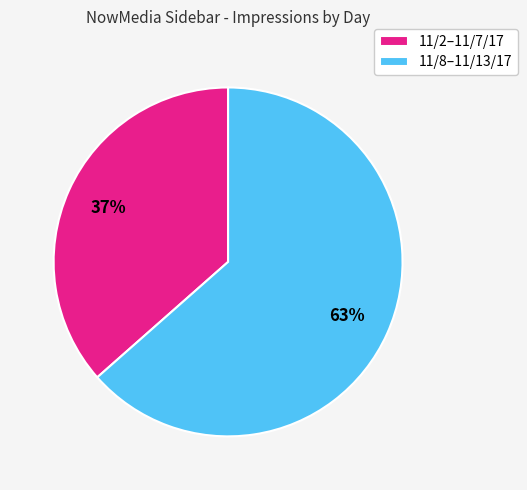

To the nearest percent, what is the average slice percentage?

50%